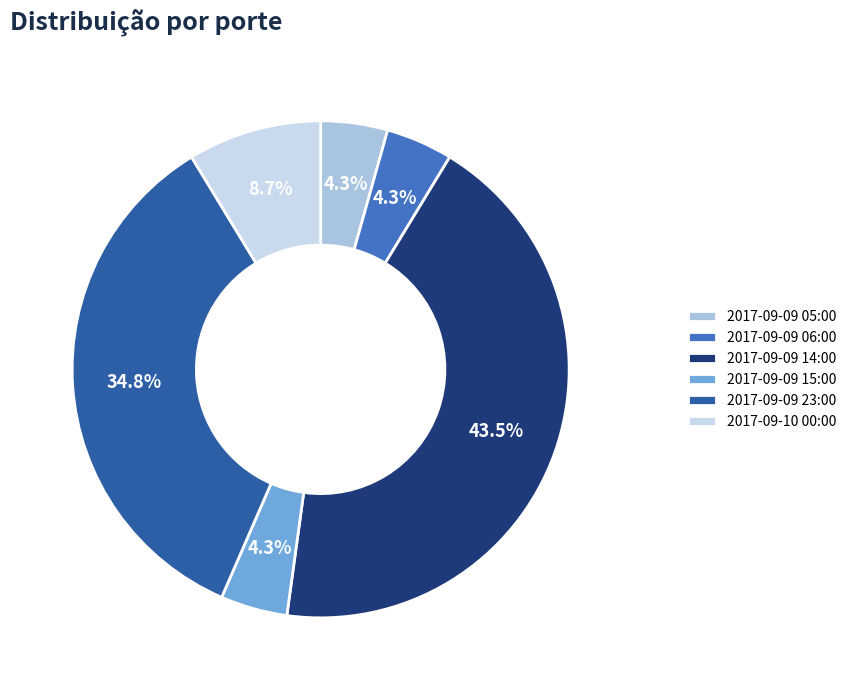

What is the ratio of the value at 2017-09-09 06:00 to the value at 2017-09-09 15:00?

1.0